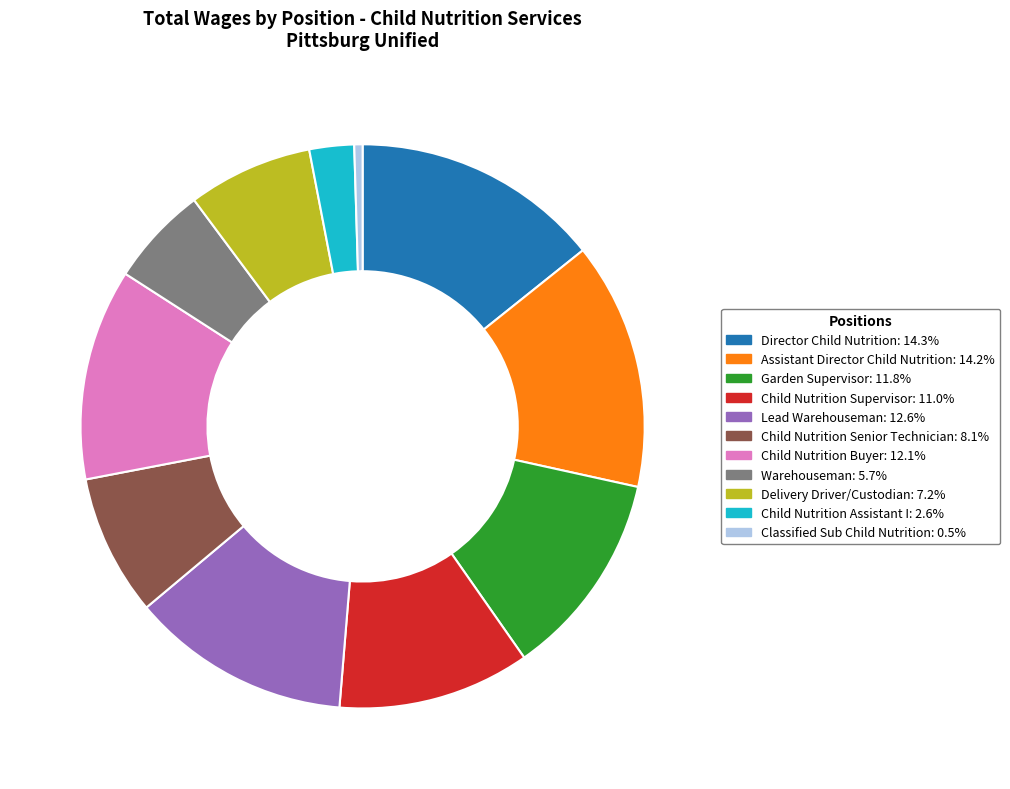

Which slice is the smallest?

Classified Sub Child Nutrition